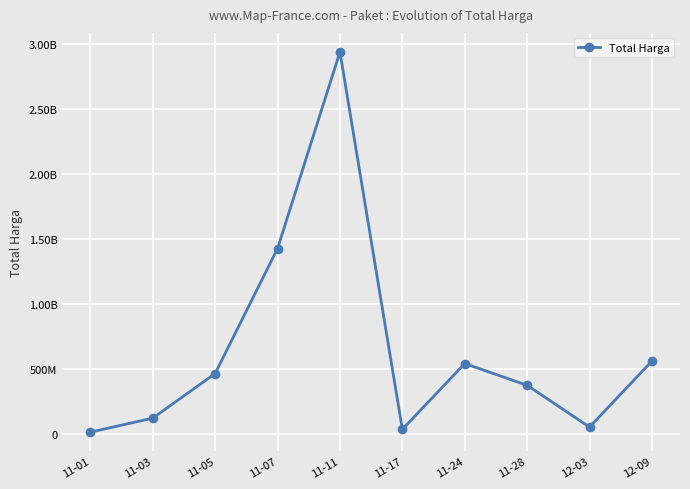

What is the difference between the maximum and minimum values?

2926175740